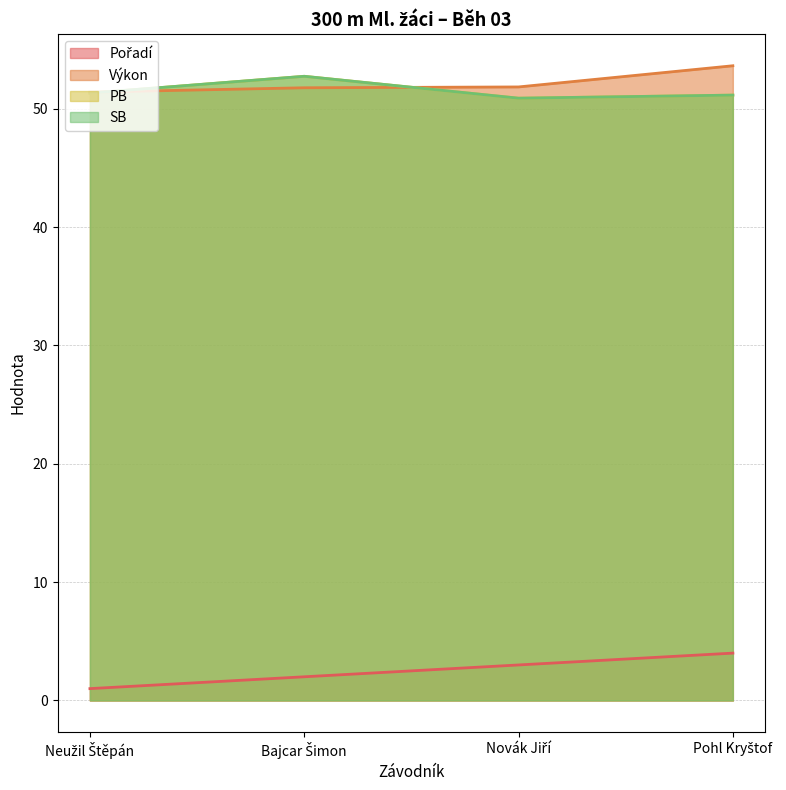

What is the sum of all Výkon values?

208.6